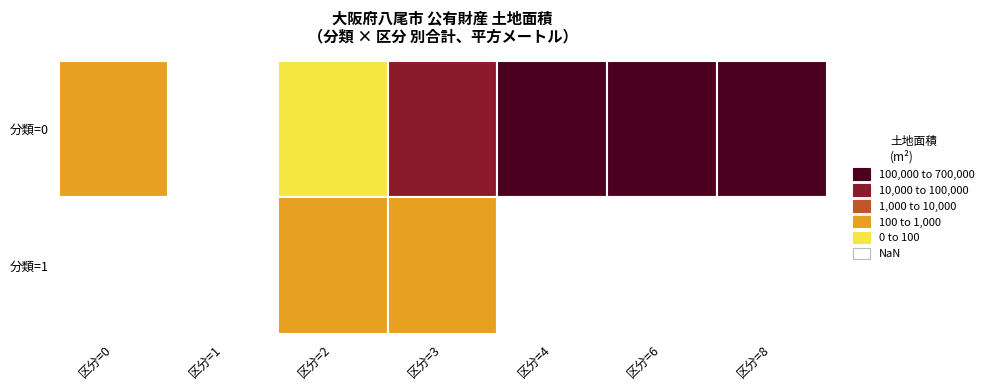

What is the difference between the 1 values at 3 and 5?

480.3